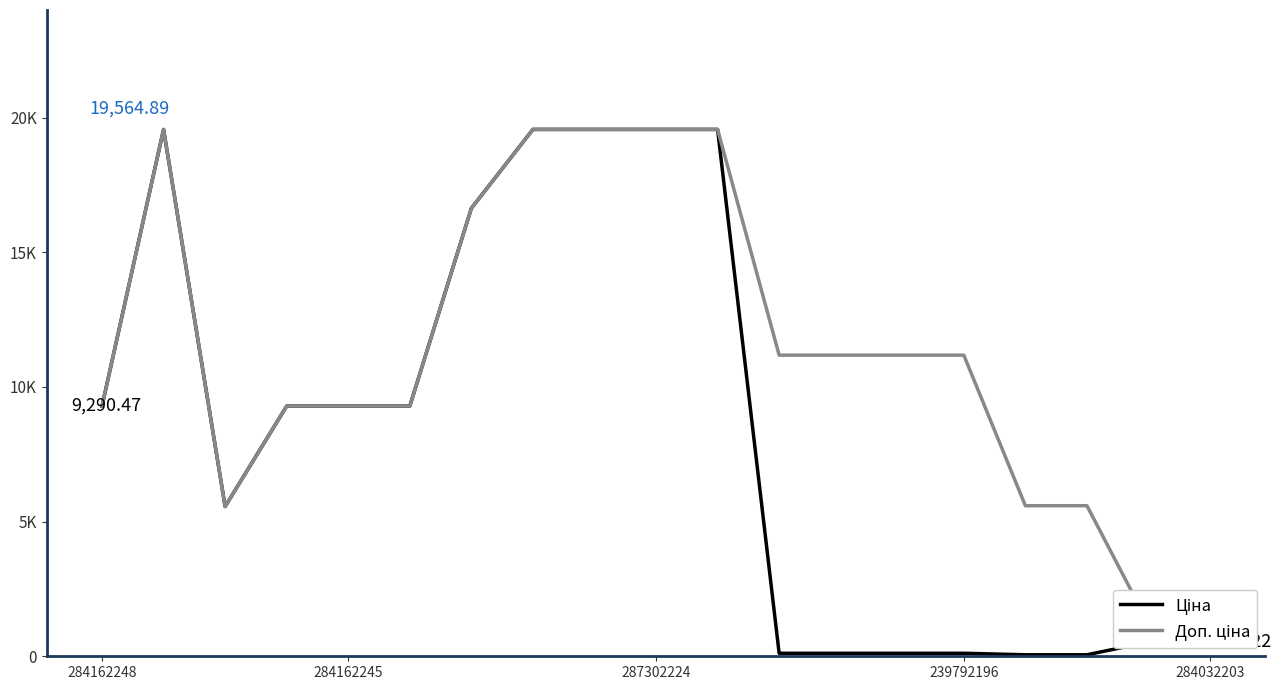

What is the value of the Ціна point at the 14th from the left?

111.8